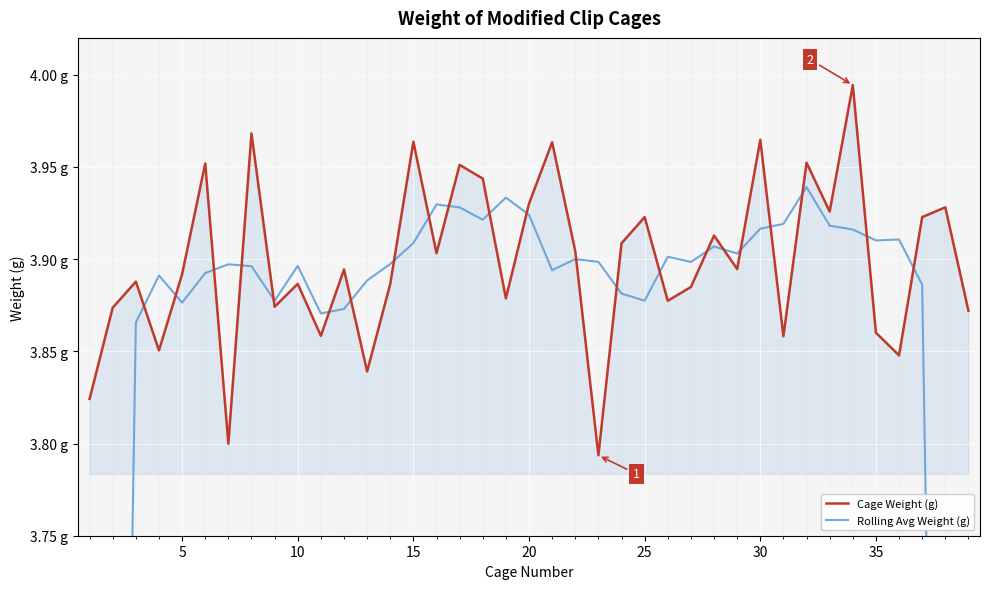

How many intersections are there between Cage Weight (g) and Rolling Avg Weight (g)?

22